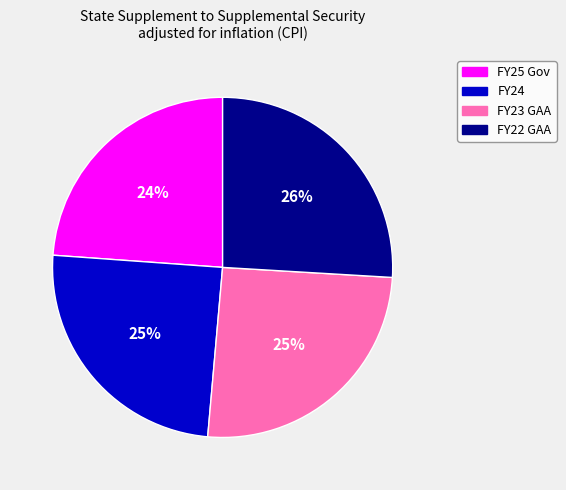

To the nearest percent, what percentage of the pie is FY22 GAA?

26%